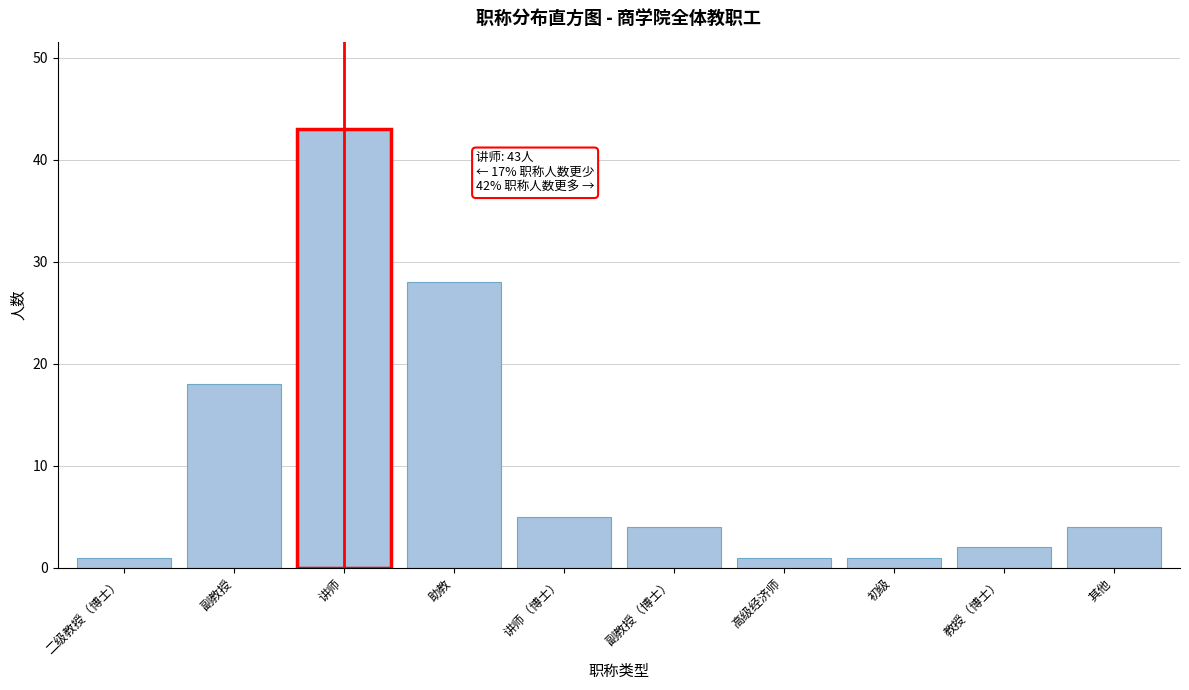

Reading left to right, what are all the values shown in this chart?

1	18	43	28	5	4	1	1	2	4